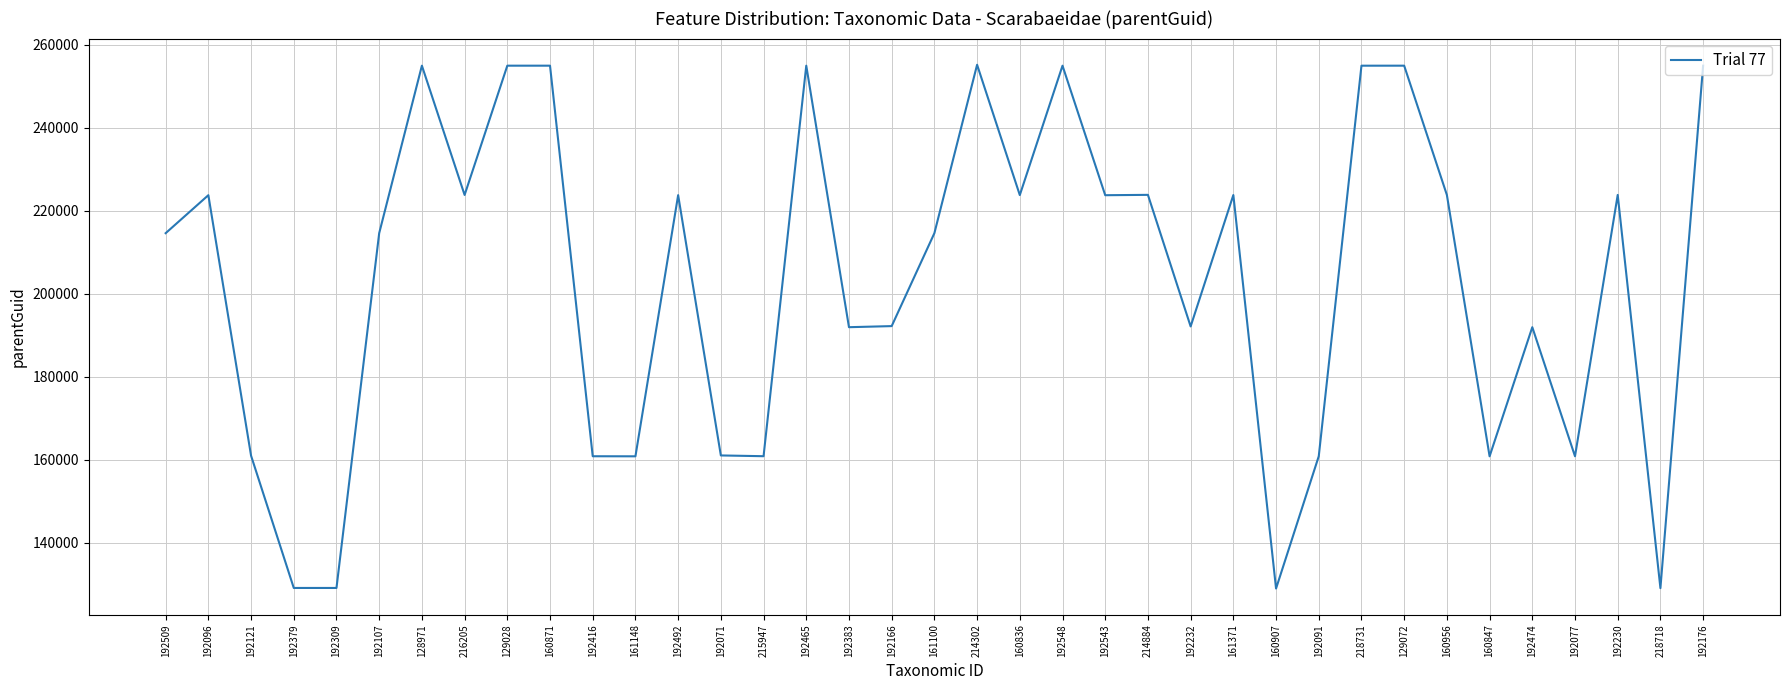

What is the maximum value shown in the chart?

255206